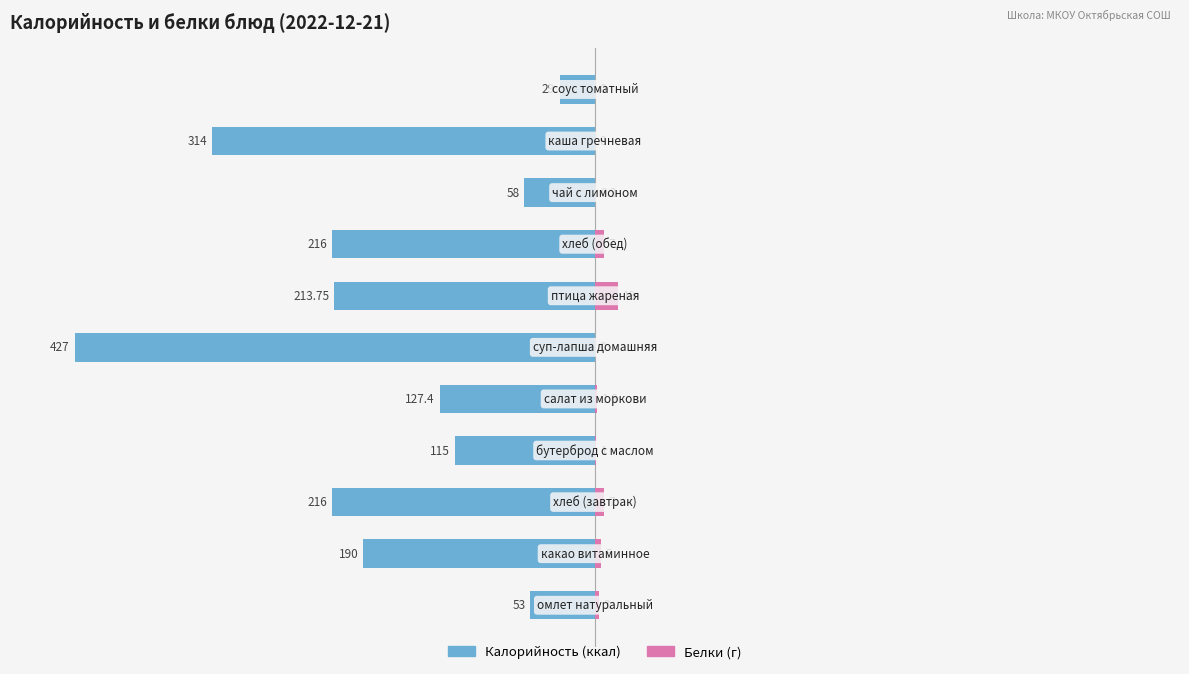

What is the sum of all Калорийность values?

-1959.2